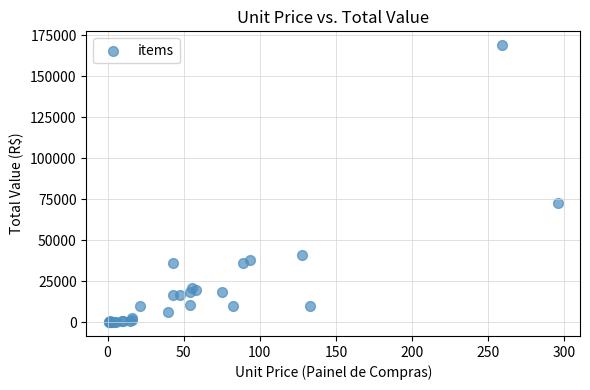

What Y value in the scatter plot is closest to 84485?

72718.0